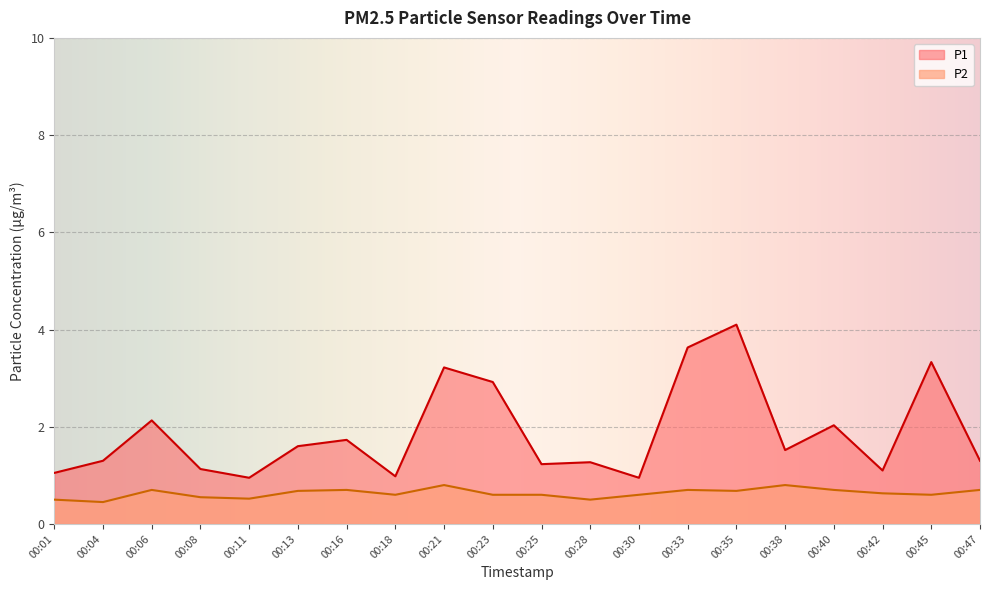

Reading left to right, what are all the values shown in this chart?

P1: 00:01=1.1	00:04=1.3	00:06=2.1	00:08=1.1	00:11=0.9	00:13=1.6	00:16=1.7	00:18=1.0	00:21=3.2	00:23=2.9	00:25=1.2	00:28=1.3	00:30=0.9	00:33=3.6	00:35=4.1	00:38=1.5	00:40=2.0	00:42=1.1	00:45=3.3	00:47=1.3
P2: 00:01=0.5	00:04=0.5	00:06=0.7	00:08=0.6	00:11=0.5	00:13=0.7	00:16=0.7	00:18=0.6	00:21=0.8	00:23=0.6	00:25=0.6	00:28=0.5	00:30=0.6	00:33=0.7	00:35=0.7	00:38=0.8	00:40=0.7	00:42=0.6	00:45=0.6	00:47=0.7